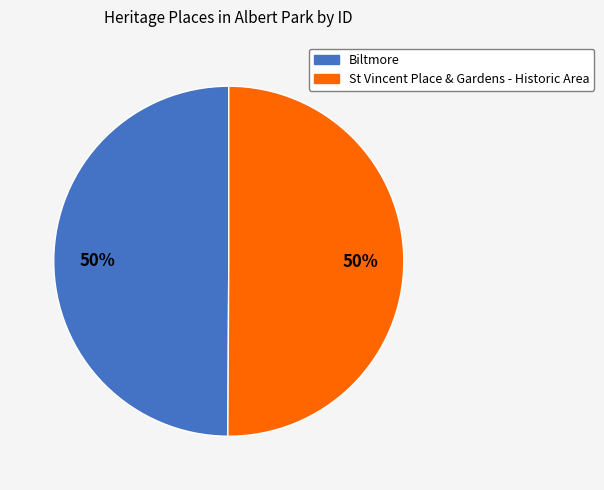

How many slices are in this pie chart?

2